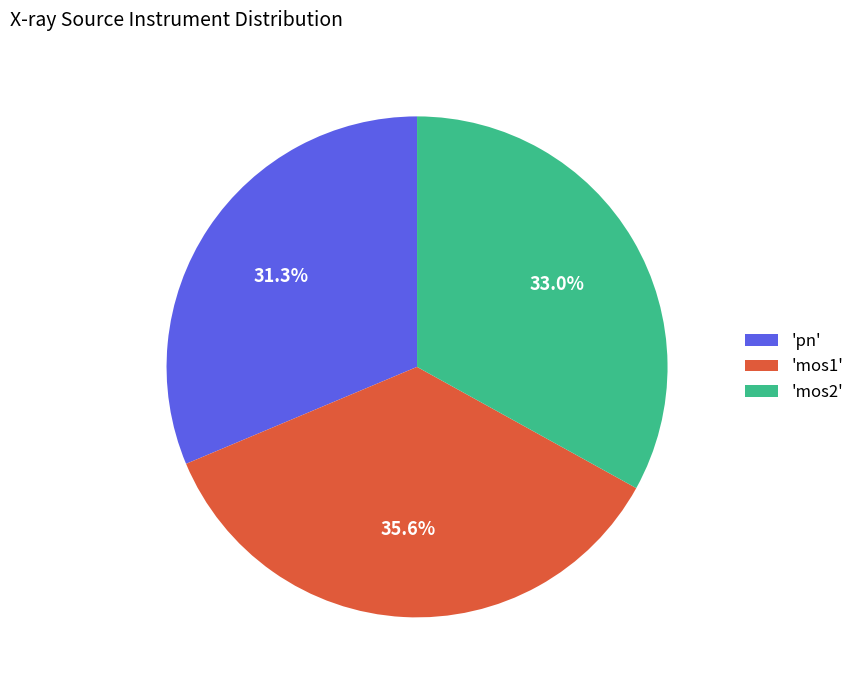

Which slice is the smallest?

'pn'